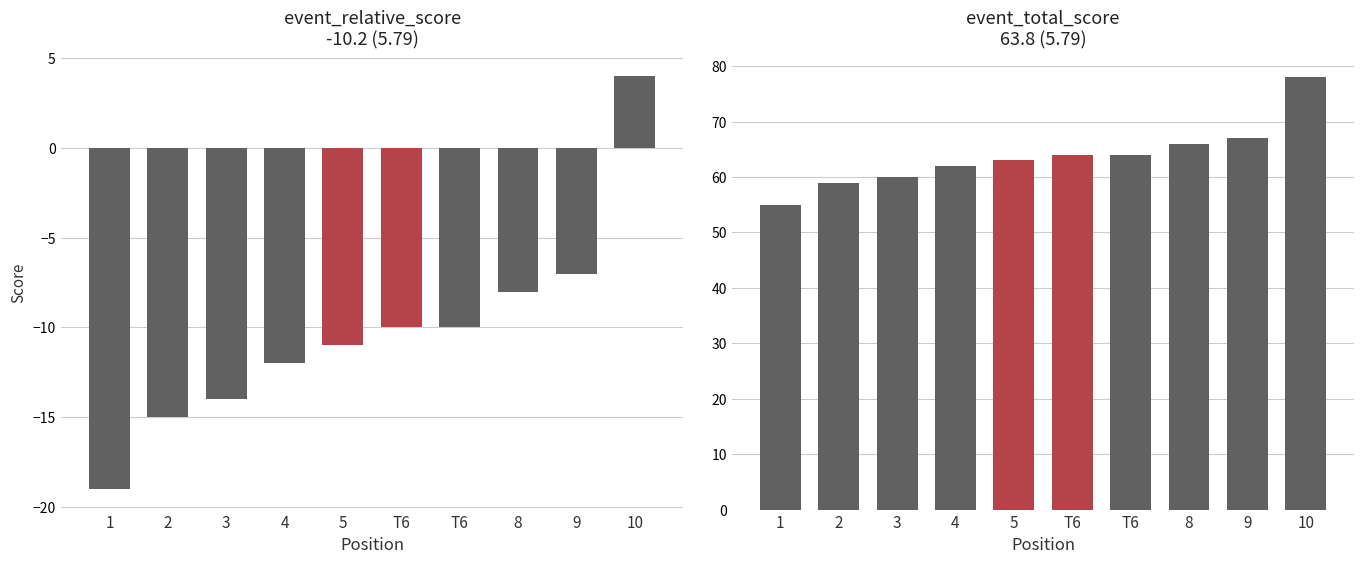

What is the maximum value for event_total_score?

78